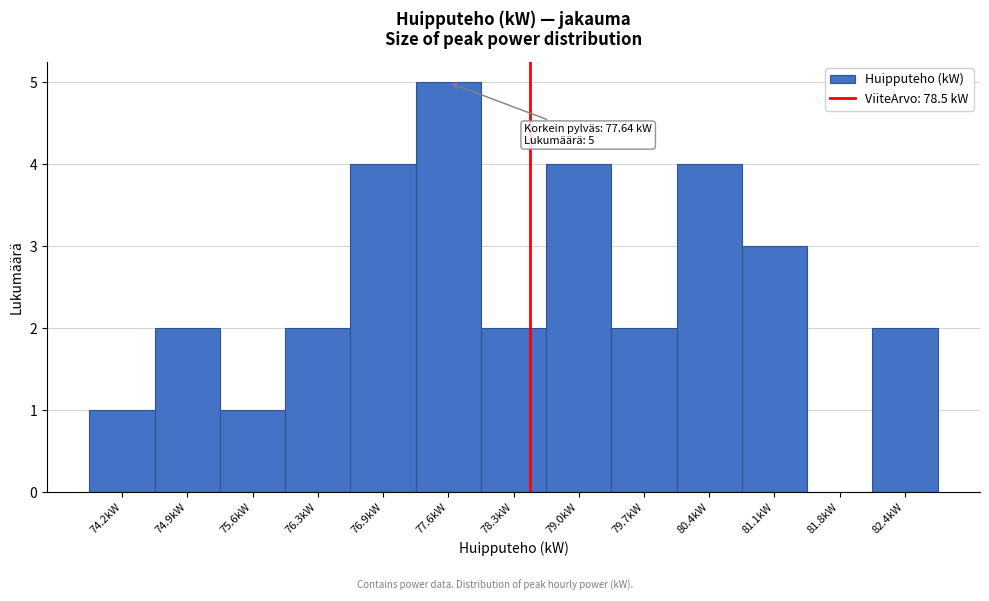

Over which range of the x-axis is the bar tallest?

77.3 to 78.0